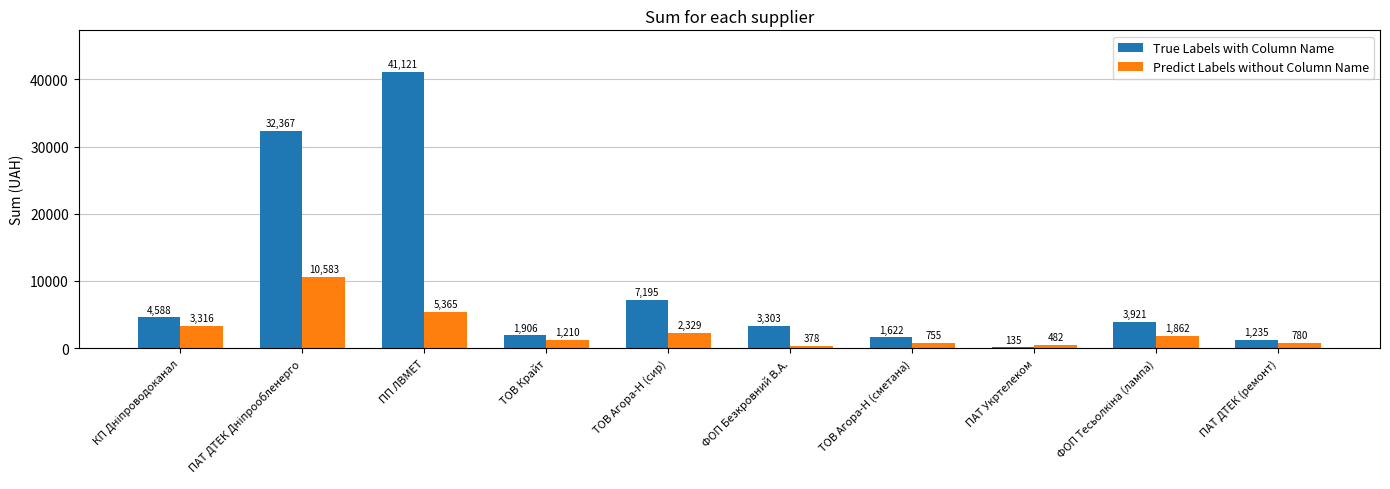

At which category is the sum across all series the highest?

ПП ЛВМЕТ